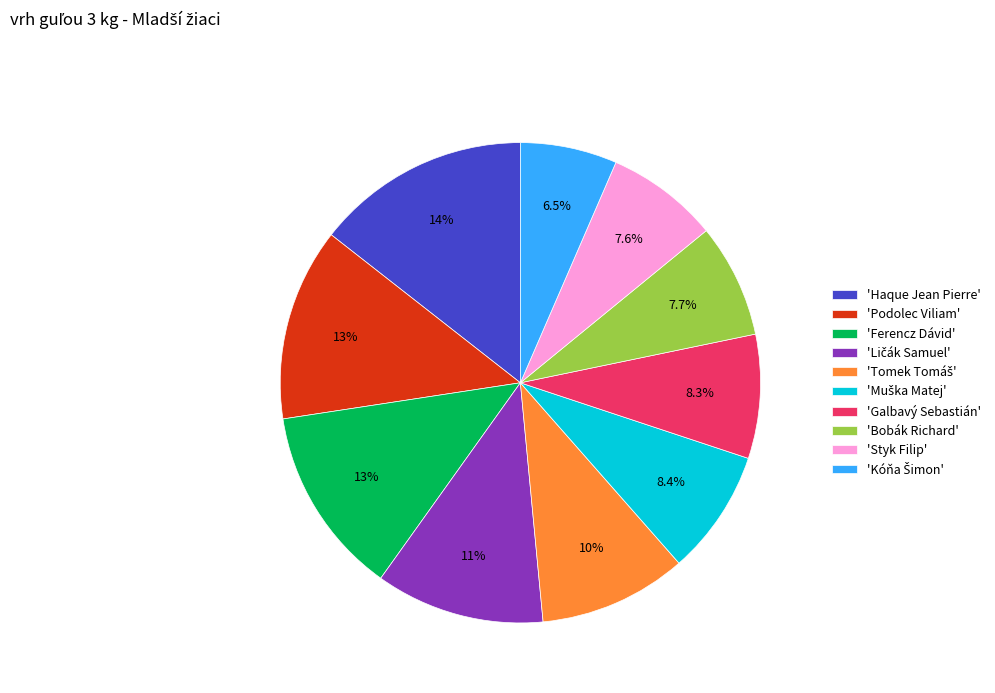

How many segments does this pie chart have?

10